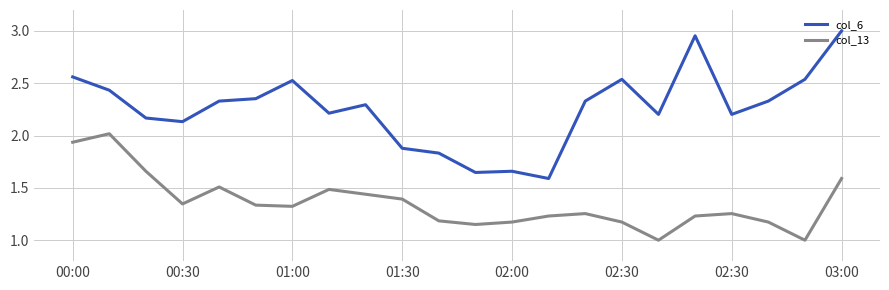

True or false: col_6 and col_13 intersect in this chart.

False